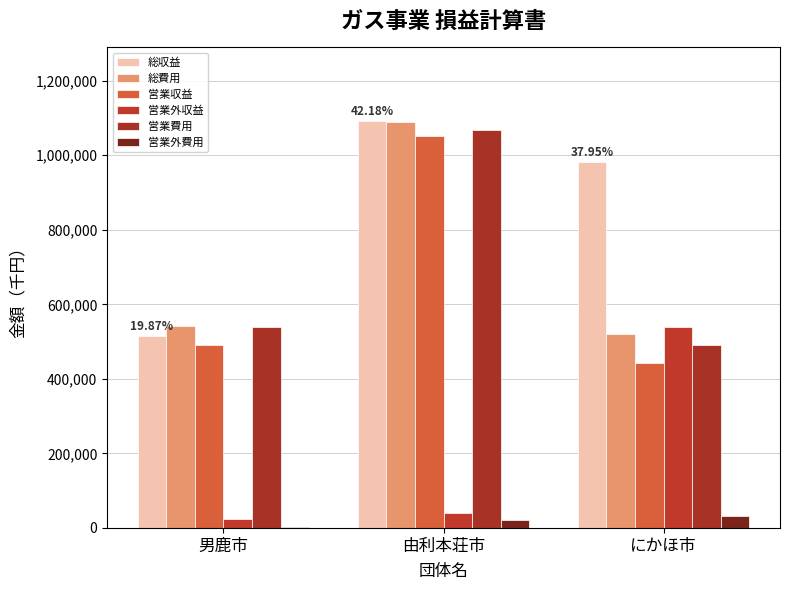

True or false: 総費用 has a value of 727425 at 男鹿市.

False